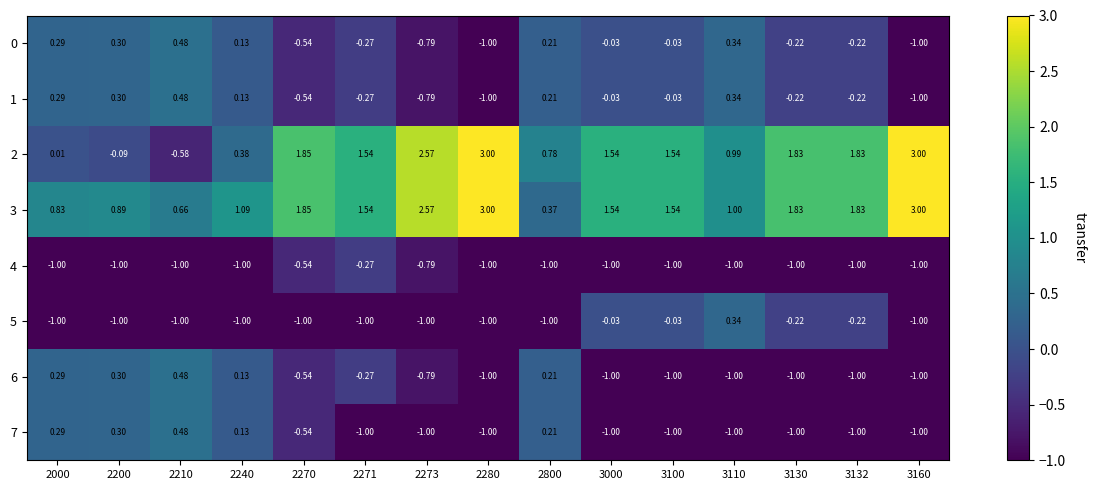

Is the value of 3 at 2240 greater than the value of 4 at 3110?

Yes